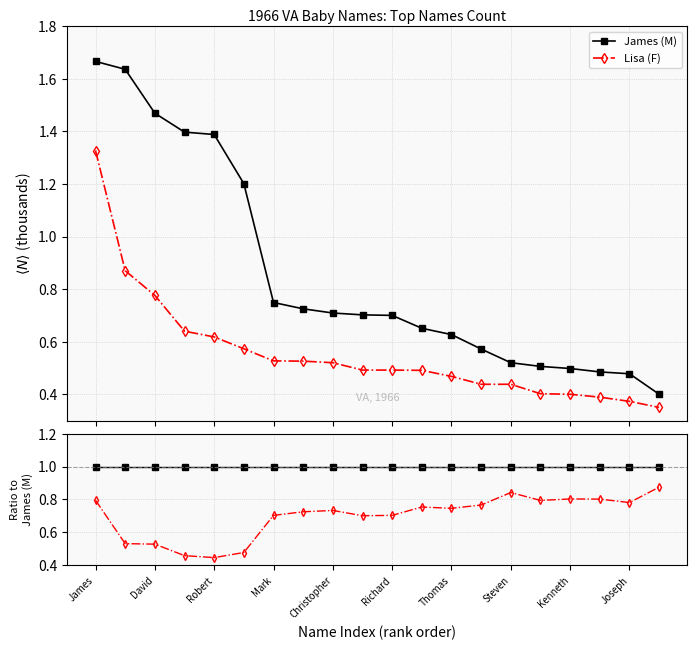

Reading left to right, extract all data points from this chart.

James (M): 1.7	1.6	1.5	1.4	1.4	1.2	0.7	0.7	0.7	0.7	0.7	0.7	0.6	0.6	0.5	0.5	0.5	0.5	0.5	0.4
Lisa (F): 1.3	0.9	0.8	0.6	0.6	0.6	0.5	0.5	0.5	0.5	0.5	0.5	0.5	0.4	0.4	0.4	0.4	0.4	0.4	0.3
James (M) ratio: 1.0	1.0	1.0	1.0	1.0	1.0	1.0	1.0	1.0	1.0	1.0	1.0	1.0	1.0	1.0	1.0	1.0	1.0	1.0	1.0
Lisa (F) ratio: 0.8	0.5	0.5	0.5	0.4	0.5	0.7	0.7	0.7	0.7	0.7	0.8	0.7	0.8	0.8	0.8	0.8	0.8	0.8	0.9